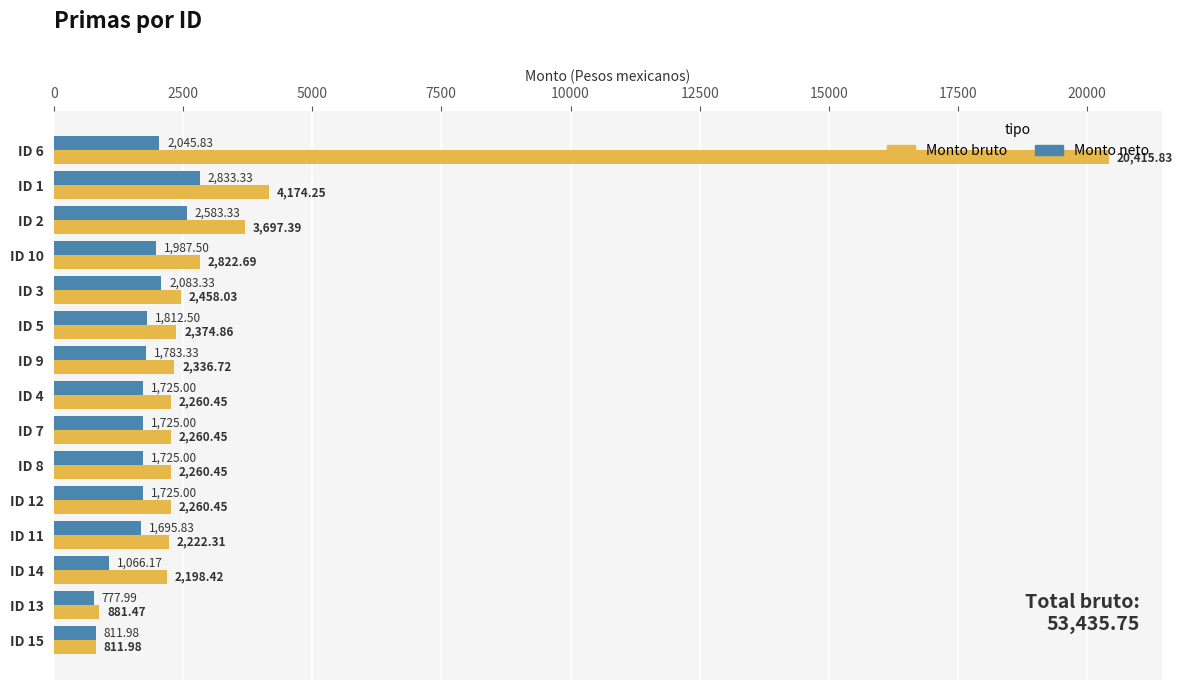

What is the difference between the highest and lowest values at ID 5?

562.4